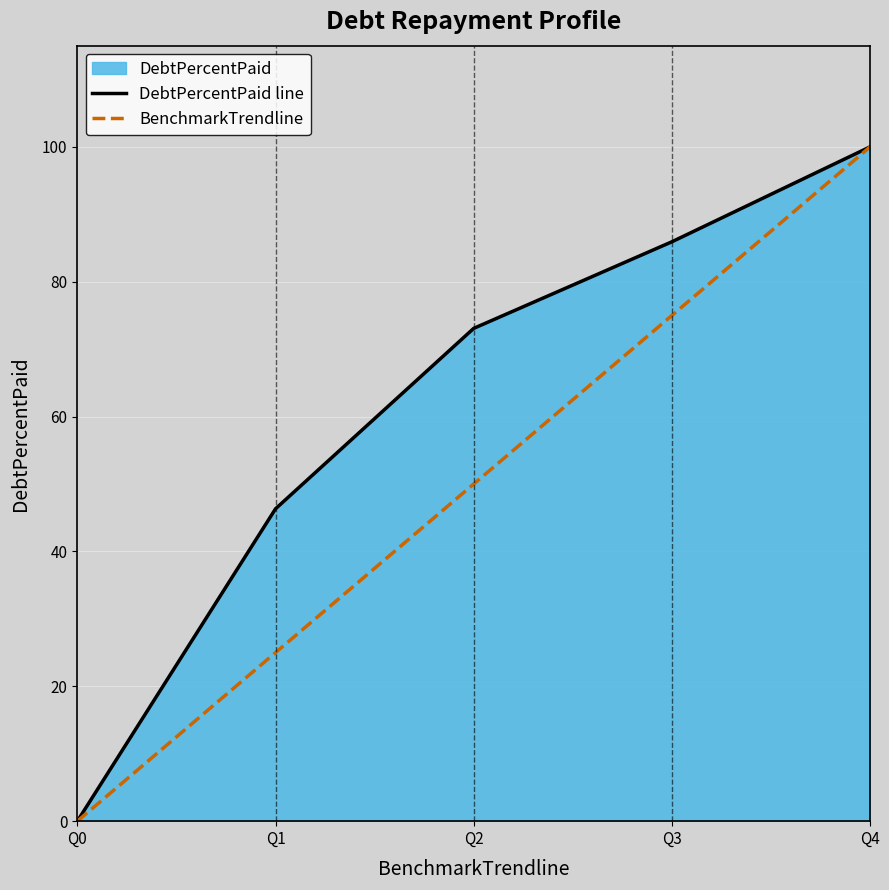

True or false: DebtPercentPaid line and BenchmarkTrendline cross at least once.

False